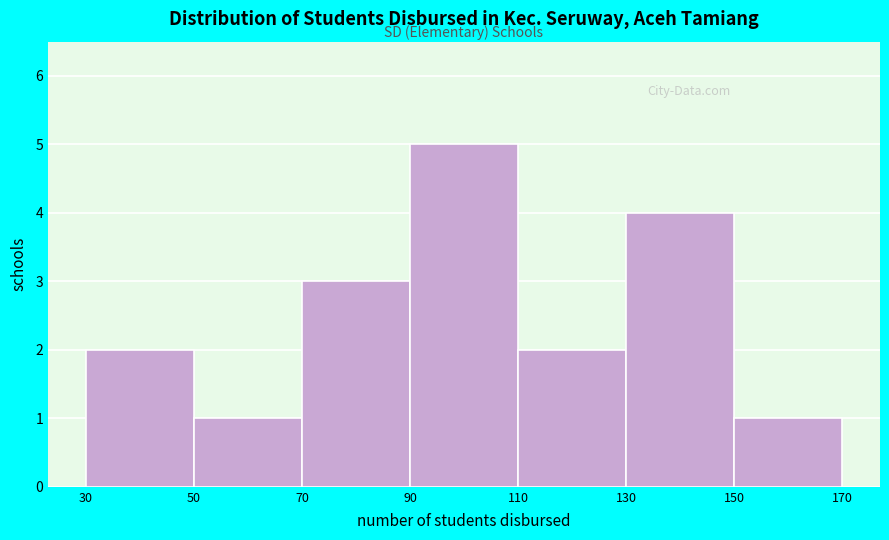

What is the height of the bar covering 90 to 110 on the x-axis? The values are not printed on the chart, so give them approximately, as read against the axis.

5